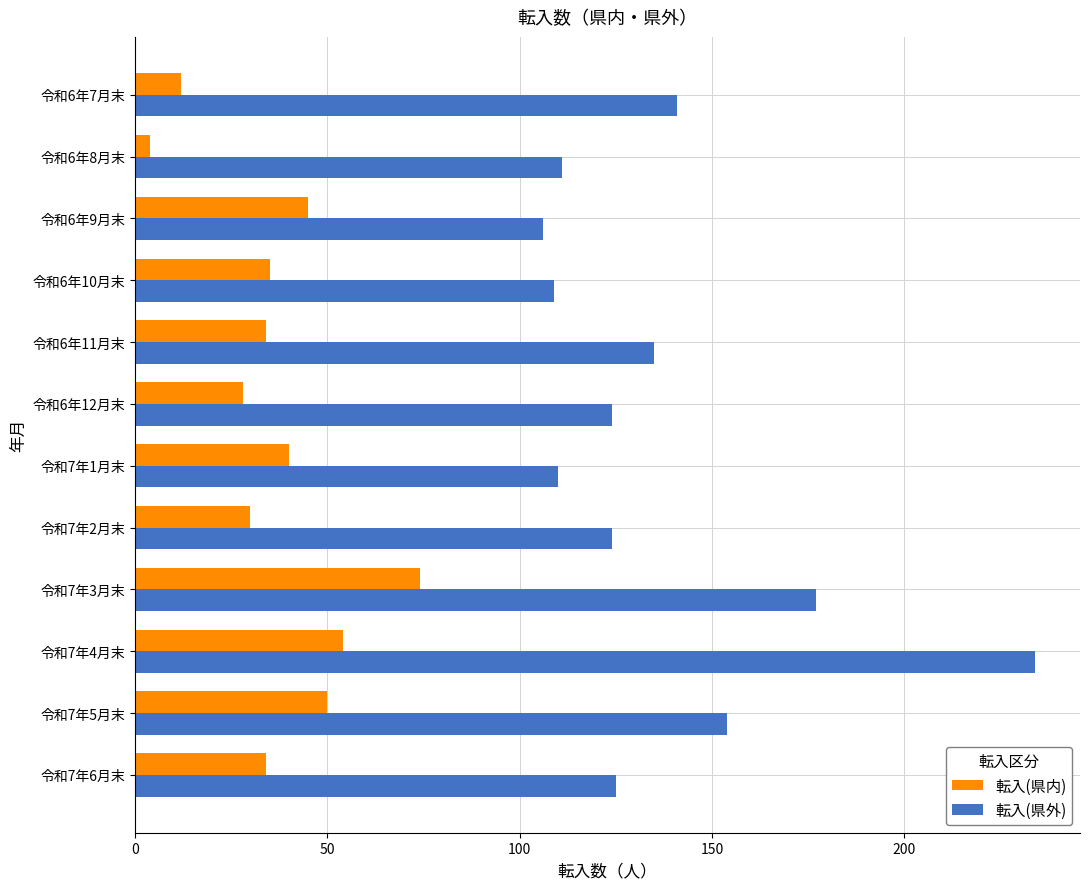

Which series has the widest spread of values?

転入(県外)